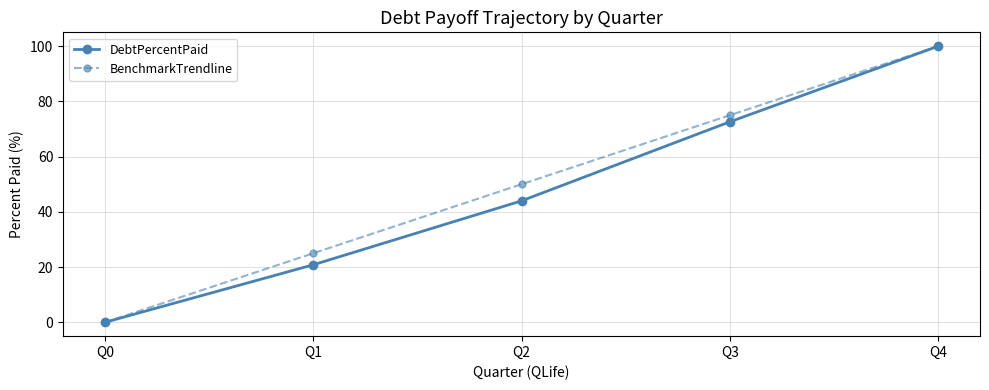

Reading left to right, extract all data points from this chart.

DebtPercentPaid: 0.0	20.8	44.0	72.6	100.0
BenchmarkTrendline: 0.0	25.0	50.0	75.0	100.0